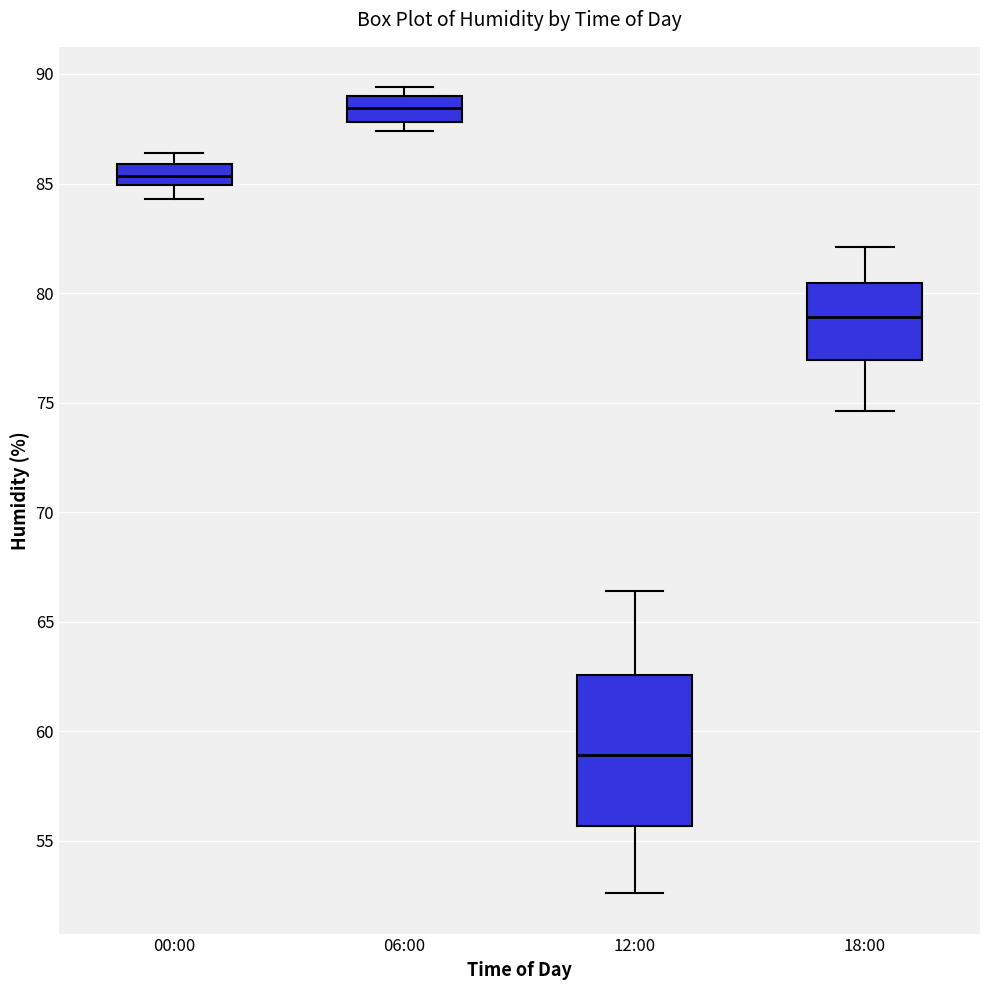

Where is the upper edge of the box for 06:00 on the y-axis? The values are not printed on the chart, so give them approximately, as read against the axis.

89.0